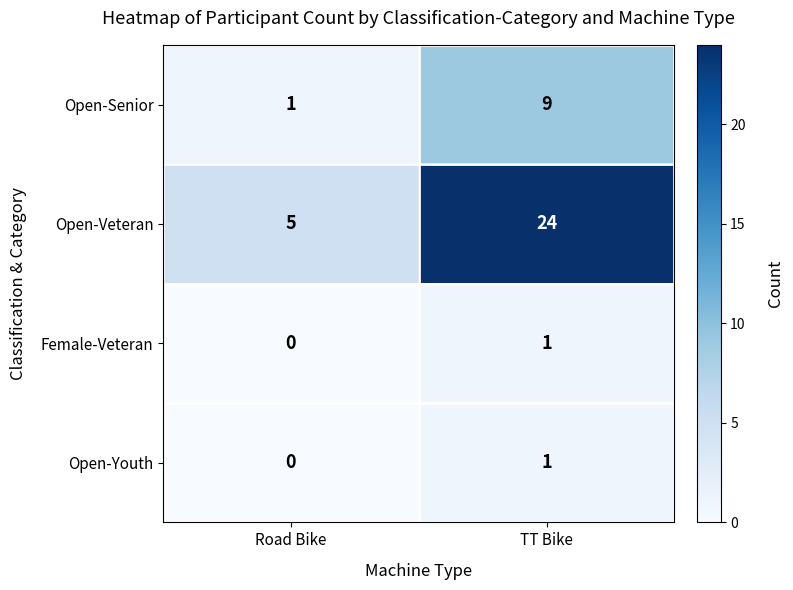

Which series has the largest total across all categories?

Open-Veteran